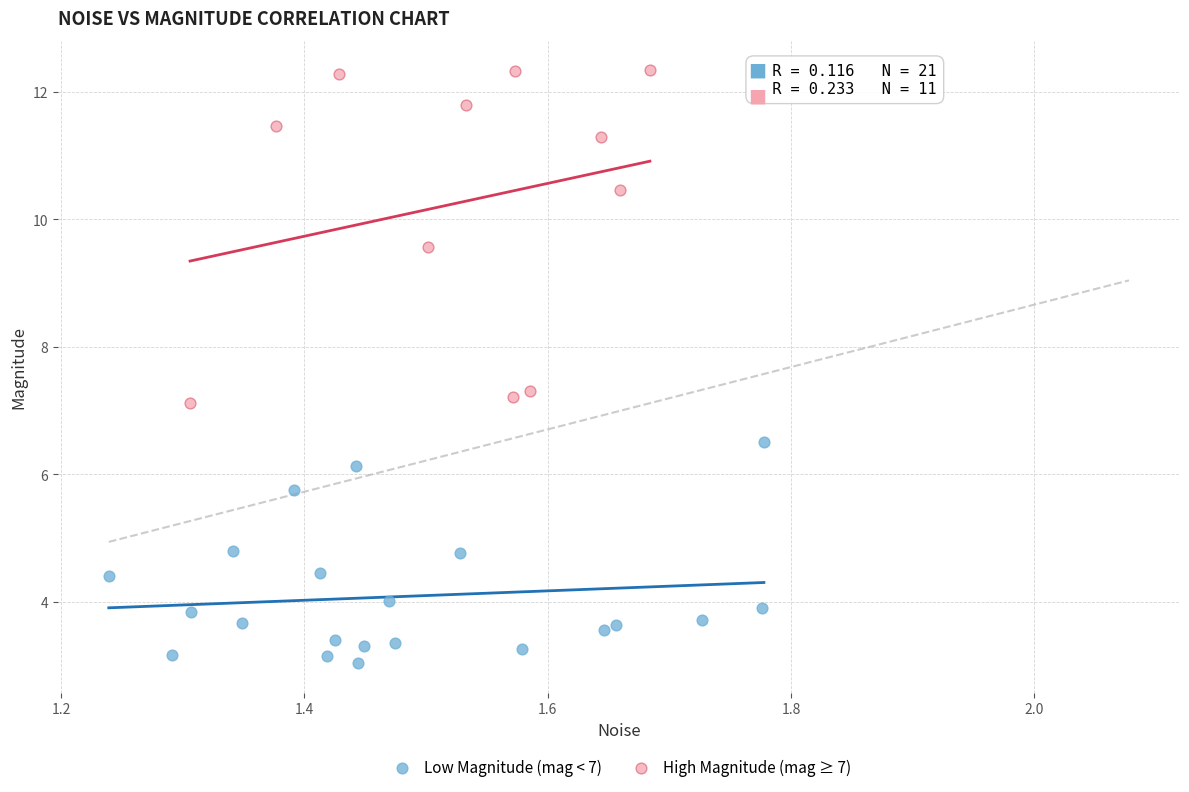

What are all the series names shown in the legend?

Low Magnitude (mag < 7), High Magnitude (mag ≥ 7)